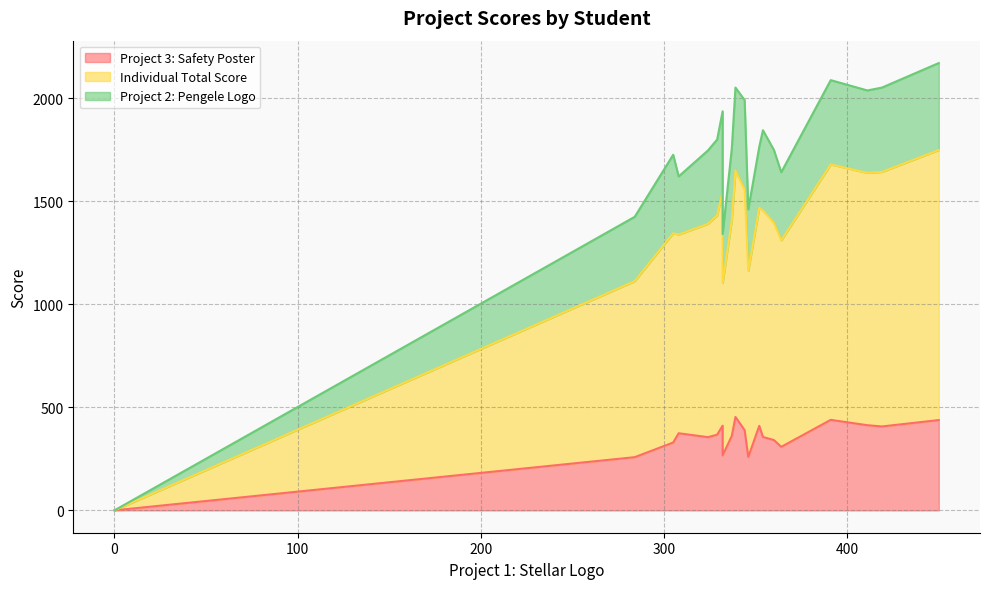

How many data points does each series have?

21